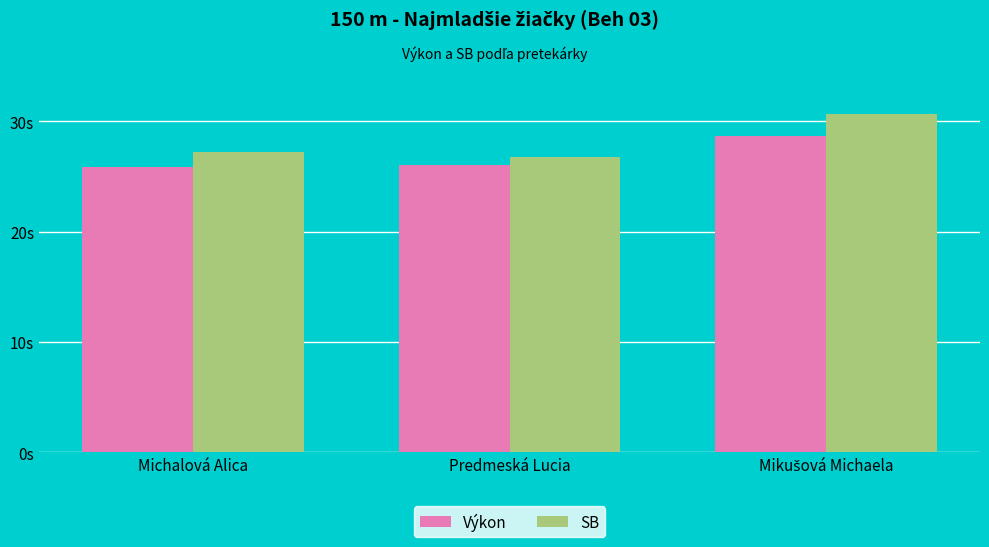

Does the chart contain any negative values?

No